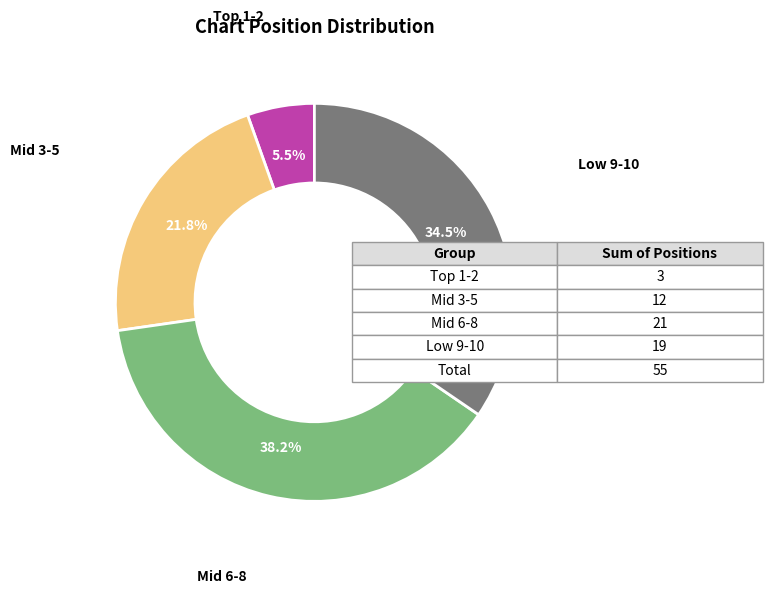

Is there any slice that represents more than half of the pie?

No